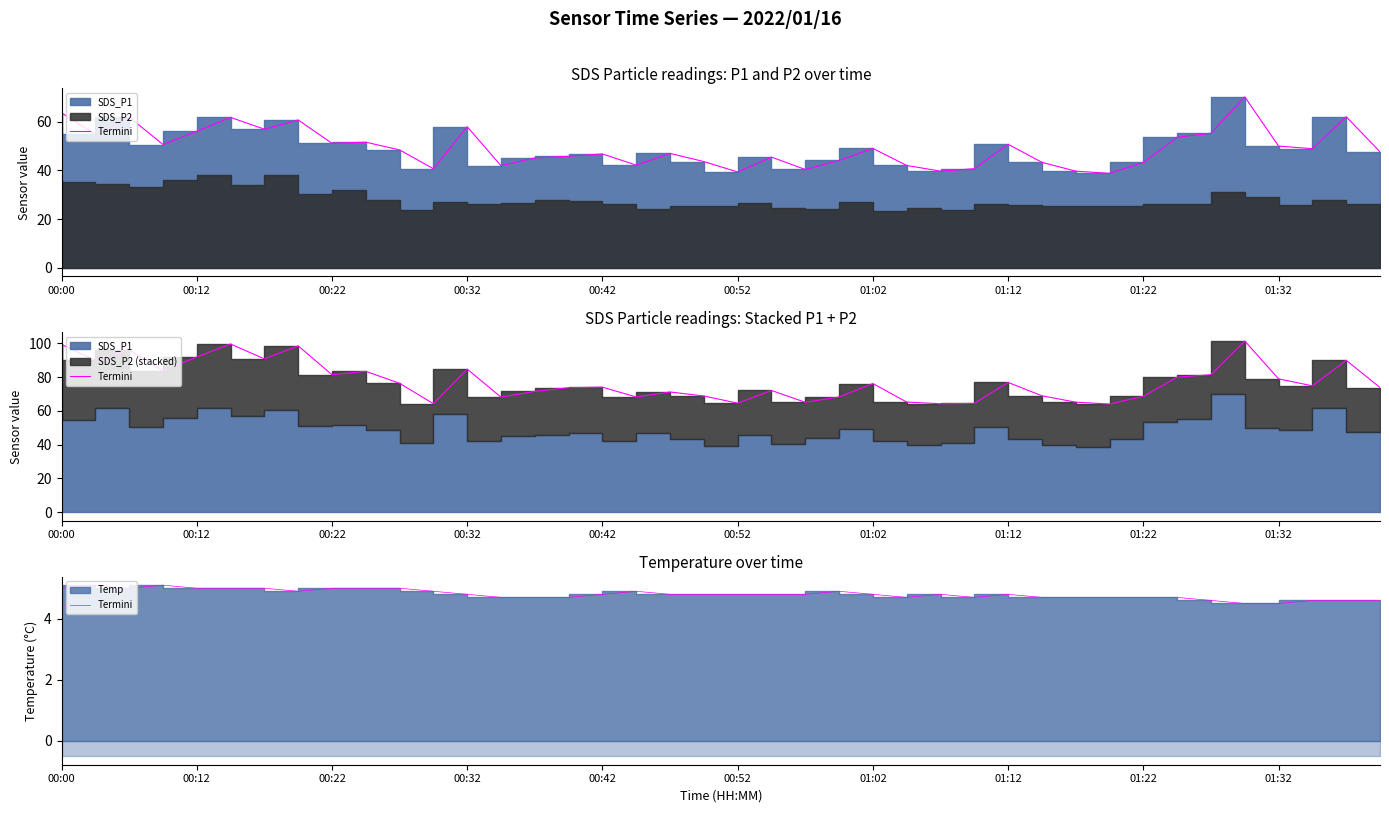

Reading left to right, list all the values displayed in this chart.

5.0	5.1	5.0	5.1	5.0	5.0	5.0	4.9	5.0	5.0	5.0	4.9	4.8	4.7	4.7	4.7	4.8	4.9	4.8	4.8	4.8	4.8	4.8	4.9	4.8	4.7	4.8	4.7	4.8	4.7	4.7	4.7	4.7	4.7	4.6	4.5	4.5	4.6	4.6	4.6